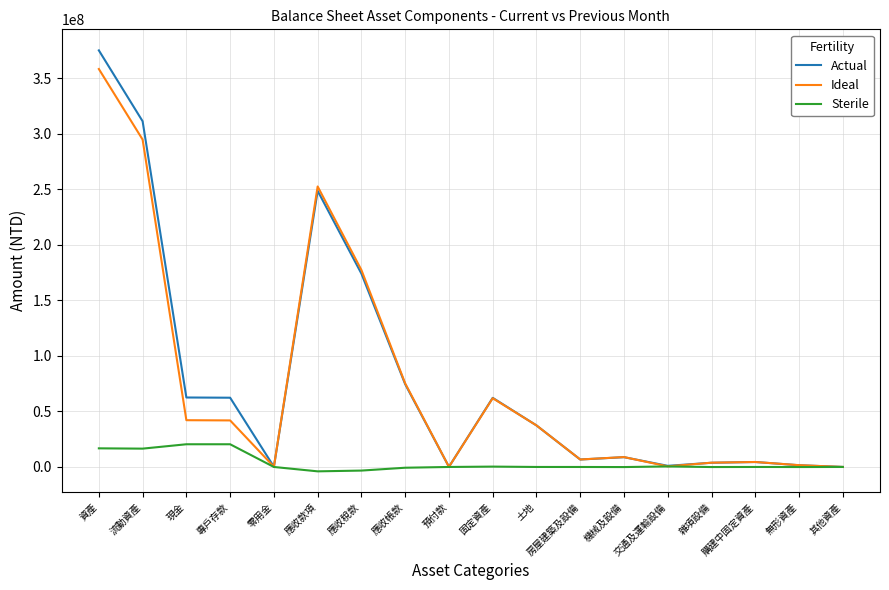

Rank the series by their maximum value, from highest to lowest.

Actual, Ideal, Sterile